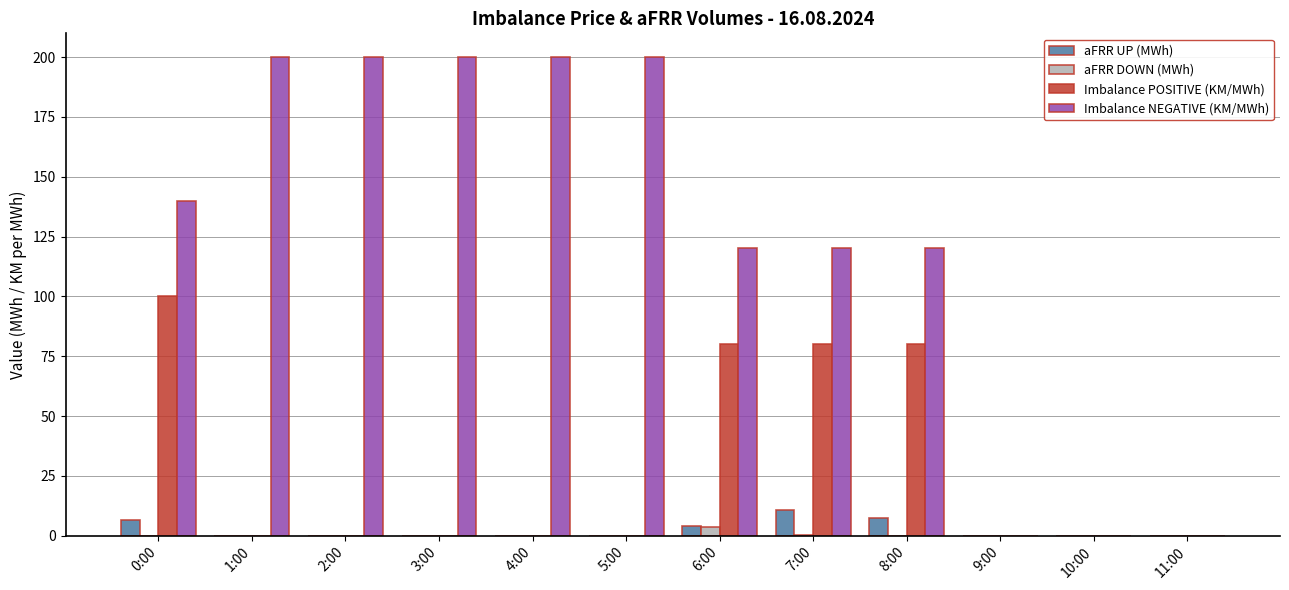

Does the chart contain stacked bars?

No